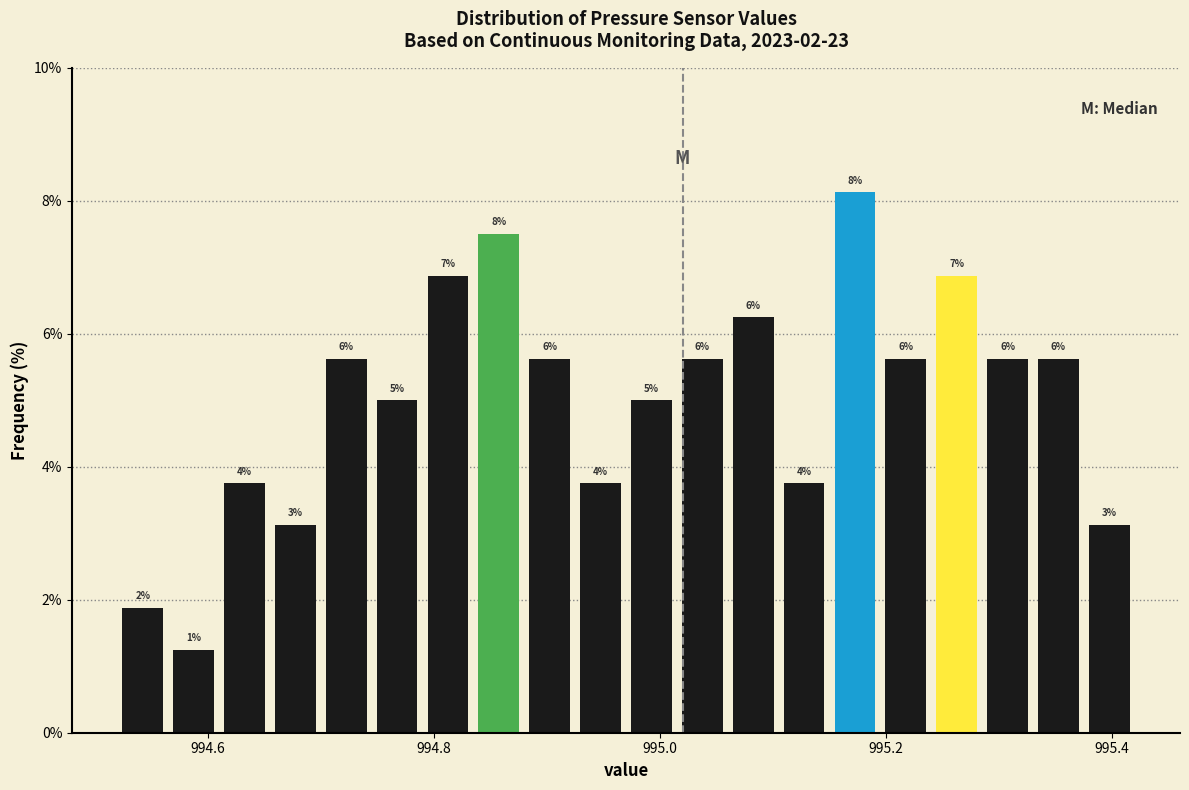

Around what value on the x-axis is the tallest bar? Give the approximate position of its centre, as read against the axis.

995.18